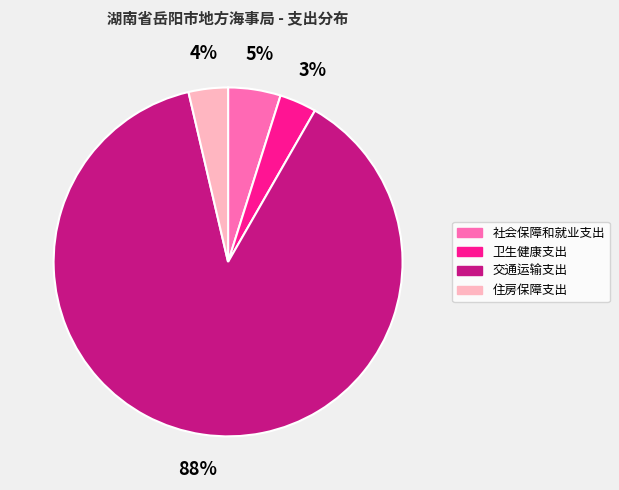

The 住房保障支出 slice represents 4% of the pie. True or false?

True